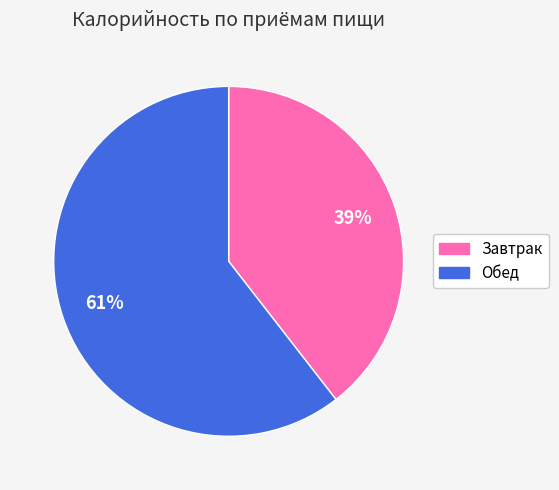

Which has a higher value, Обед or Завтрак?

Обед